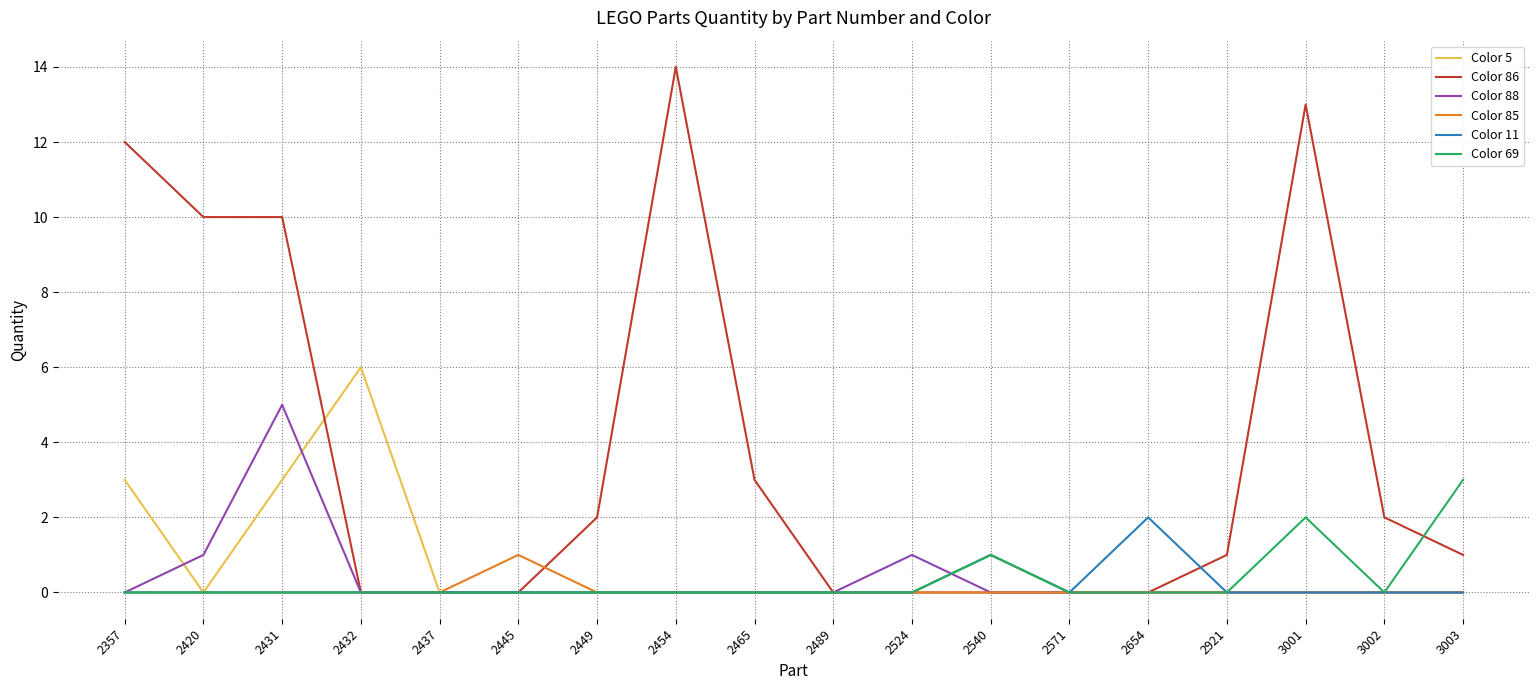

What is the total value across all series at 3002?

2